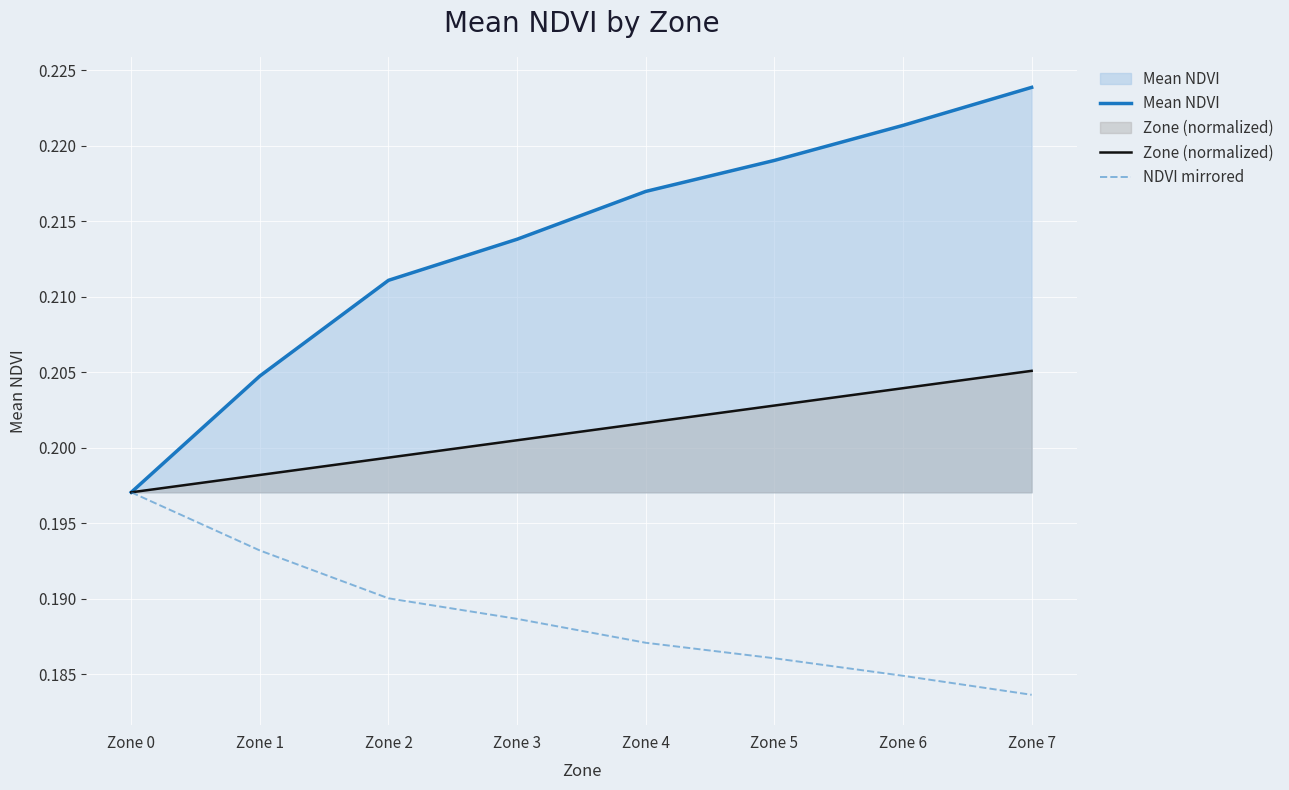

What are all the series names shown in the legend?

Mean NDVI, Zone (normalized), NDVI mirrored